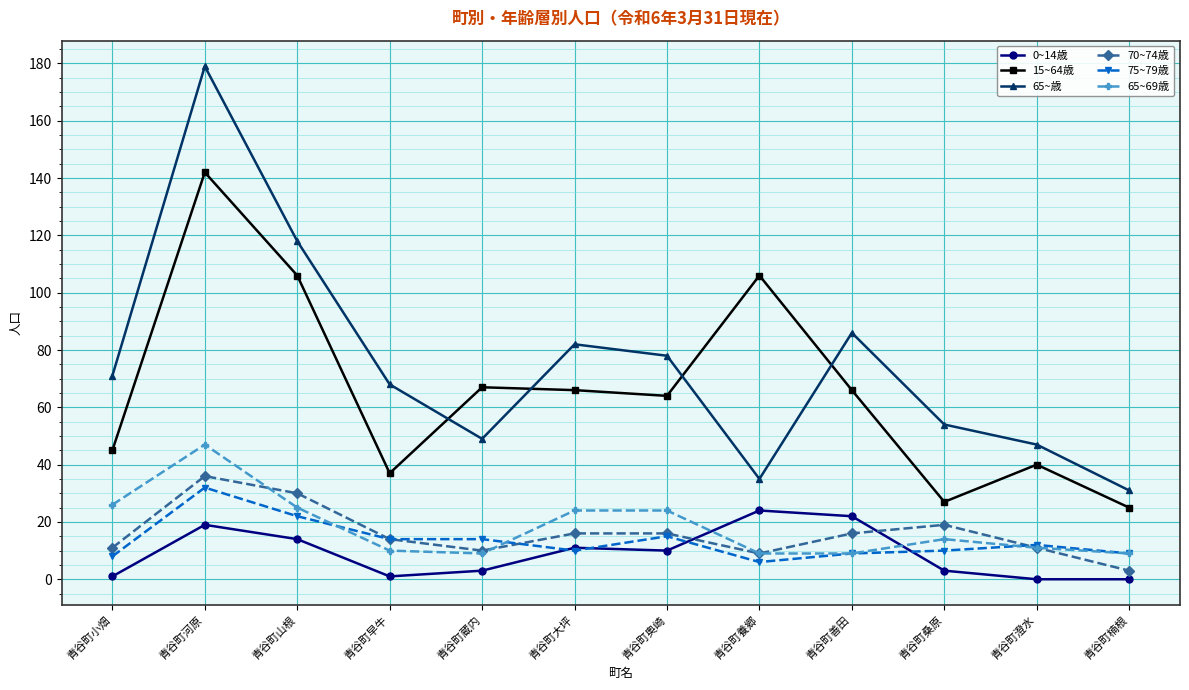

Reading left to right, transcribe all the data shown in this chart.

0~14歳: 1	19	14	1	3	11	10	24	22	3	0	0
15~64歳: 45	142	106	37	67	66	64	106	66	27	40	25
65~歳: 71	179	118	68	49	82	78	35	86	54	47	31
70~74歳: 11	36	30	14	10	16	16	9	16	19	11	3
75~79歳: 8	32	22	14	14	10	15	6	9	10	12	9
65~69歳: 26	47	25	10	9	24	24	9	9	14	11	9